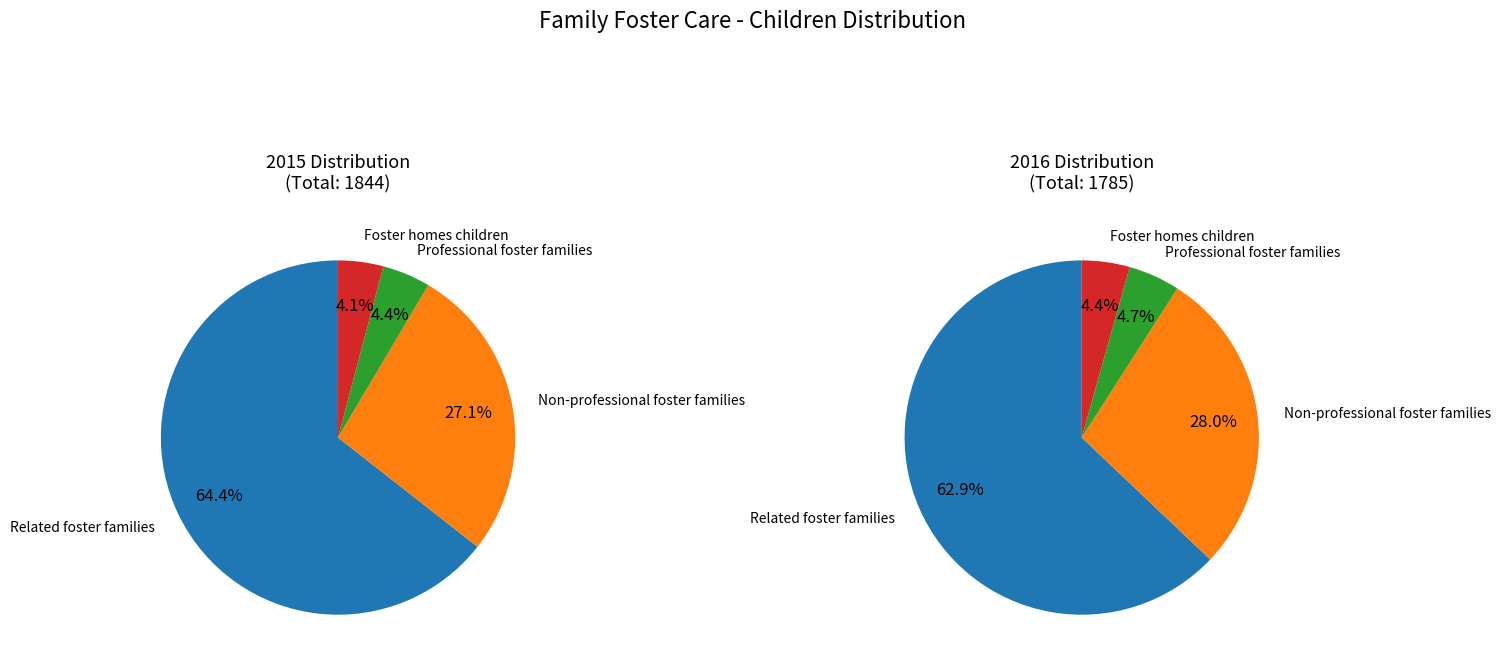

Is Foster homes children the majority of the pie?

No